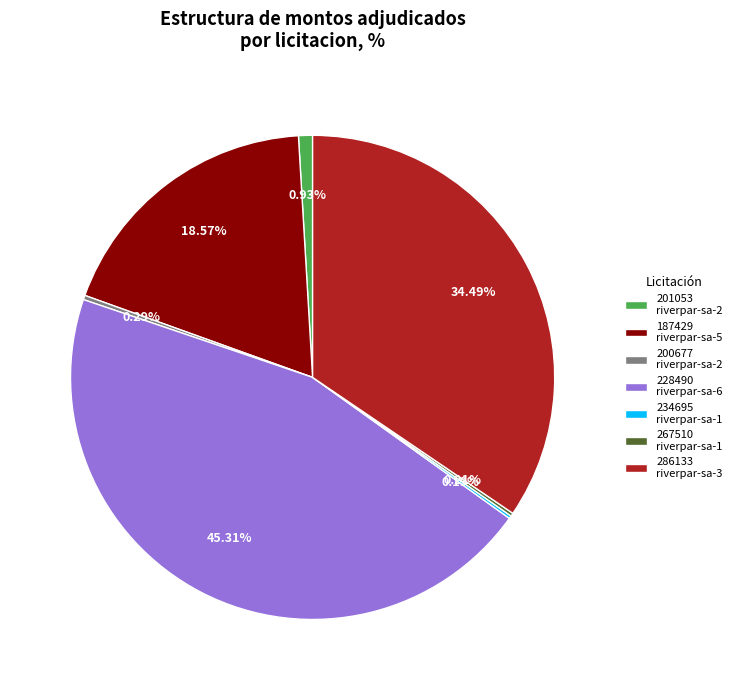

Does any single category account for the majority?

No